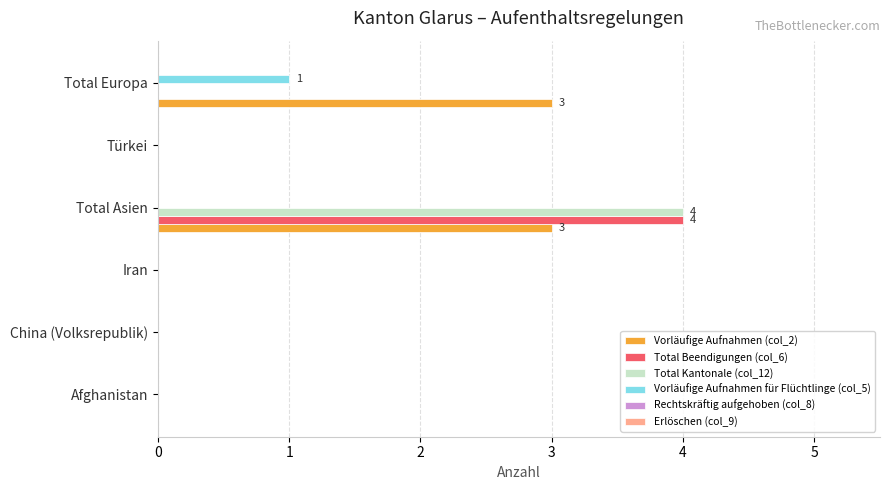

Which label corresponds to the largest value in the chart?

Total Asien